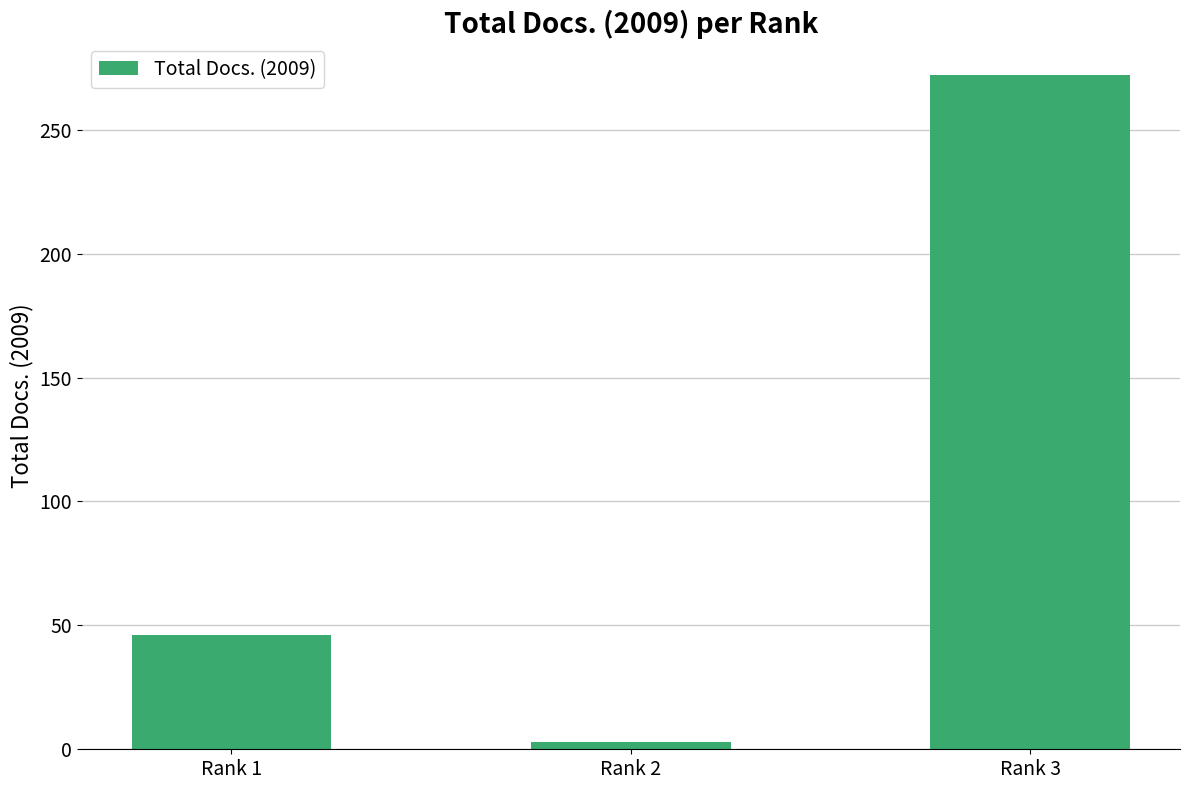

What is the change in value from Rank 1 to Rank 3?

+226